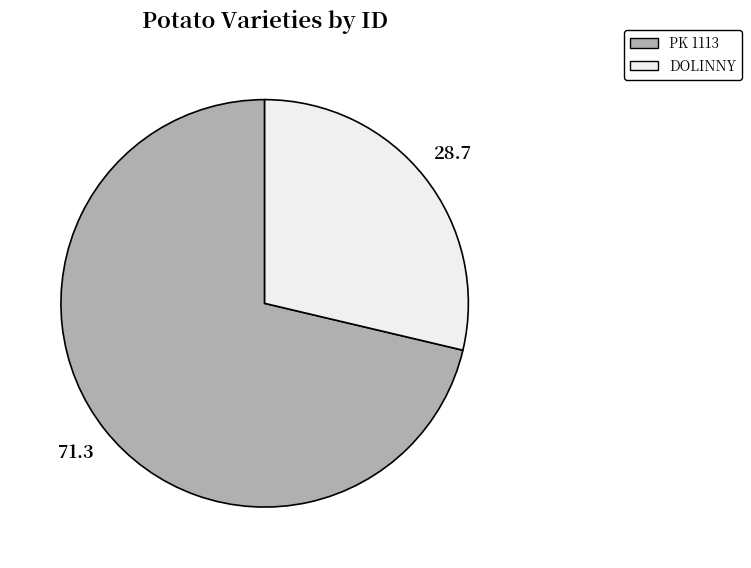

Which has a higher value, PK 1113 or DOLINNY?

PK 1113